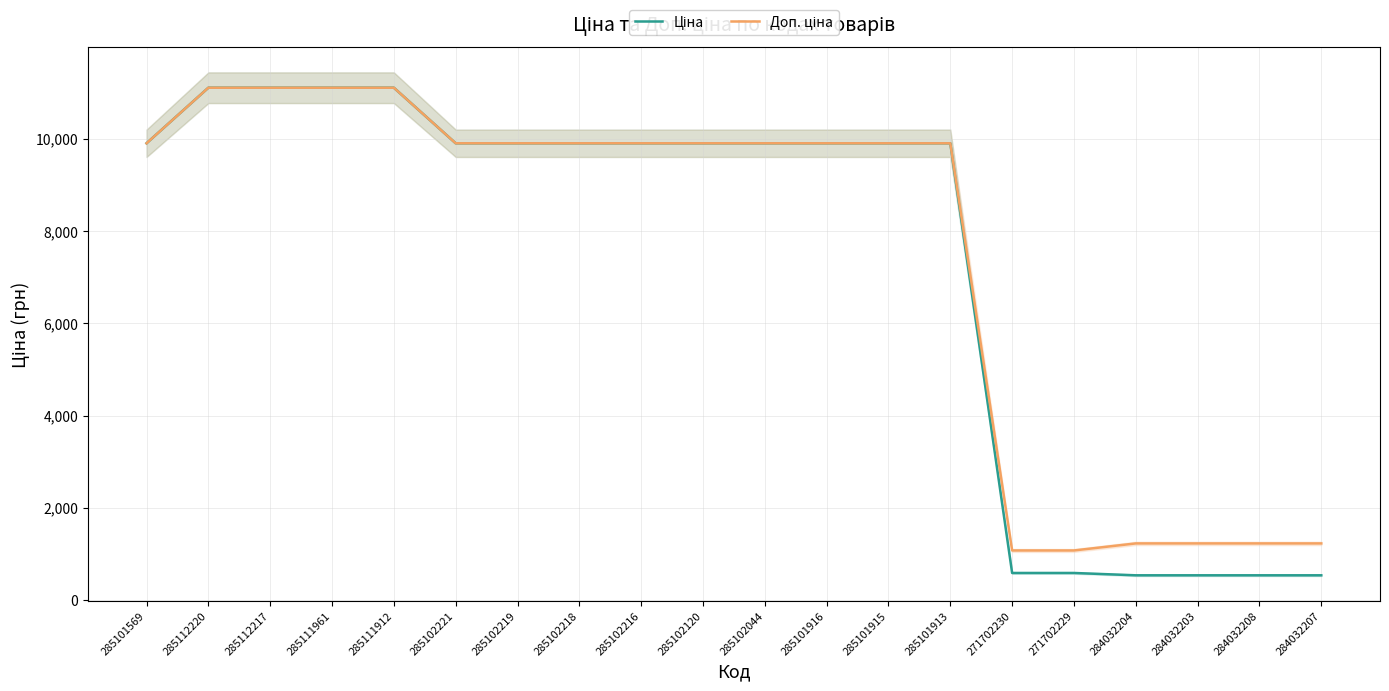

What is the total value across all series at 285112217?

22227.2